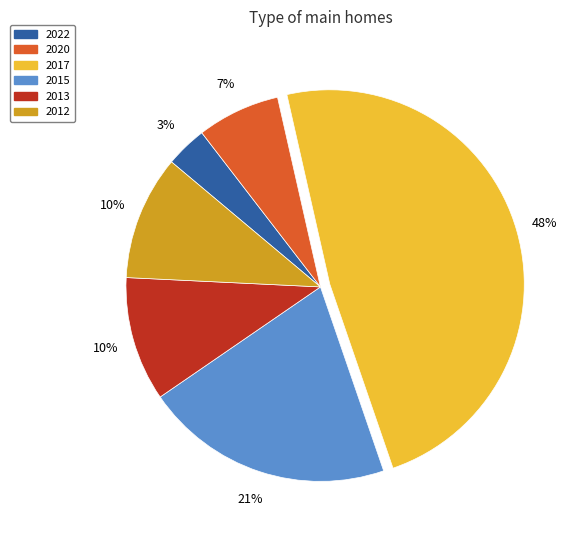

The 2015 slice represents 9% of the pie. True or false?

False